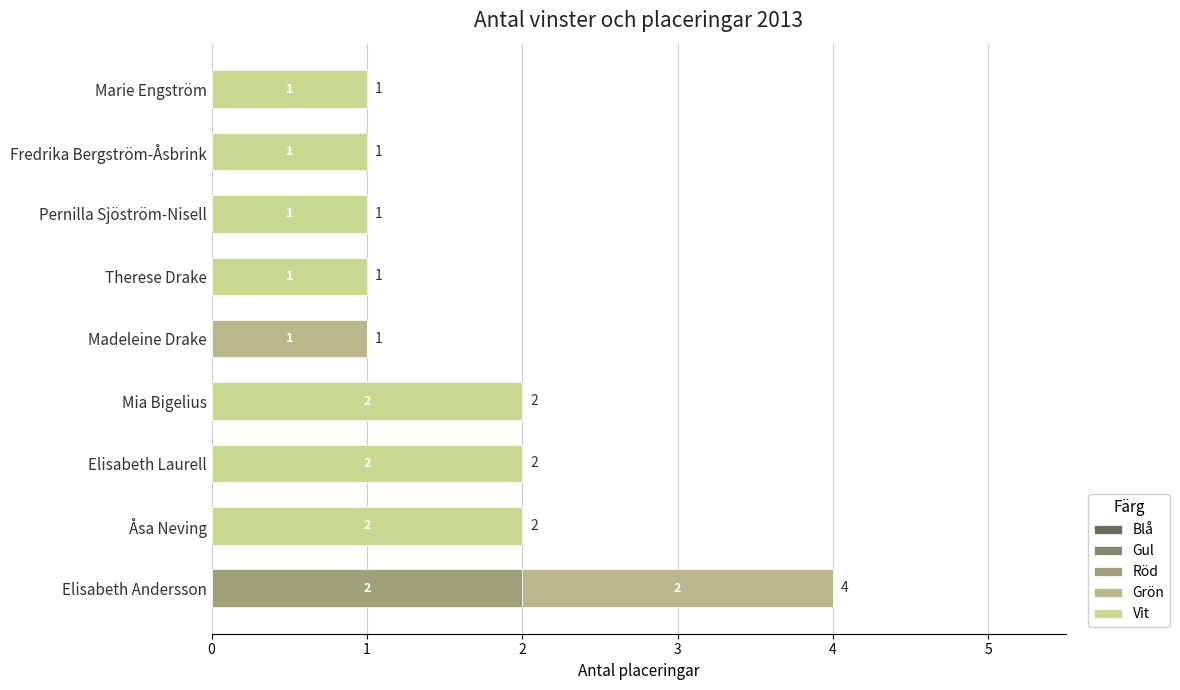

How many data points in Röd are above 0?

1